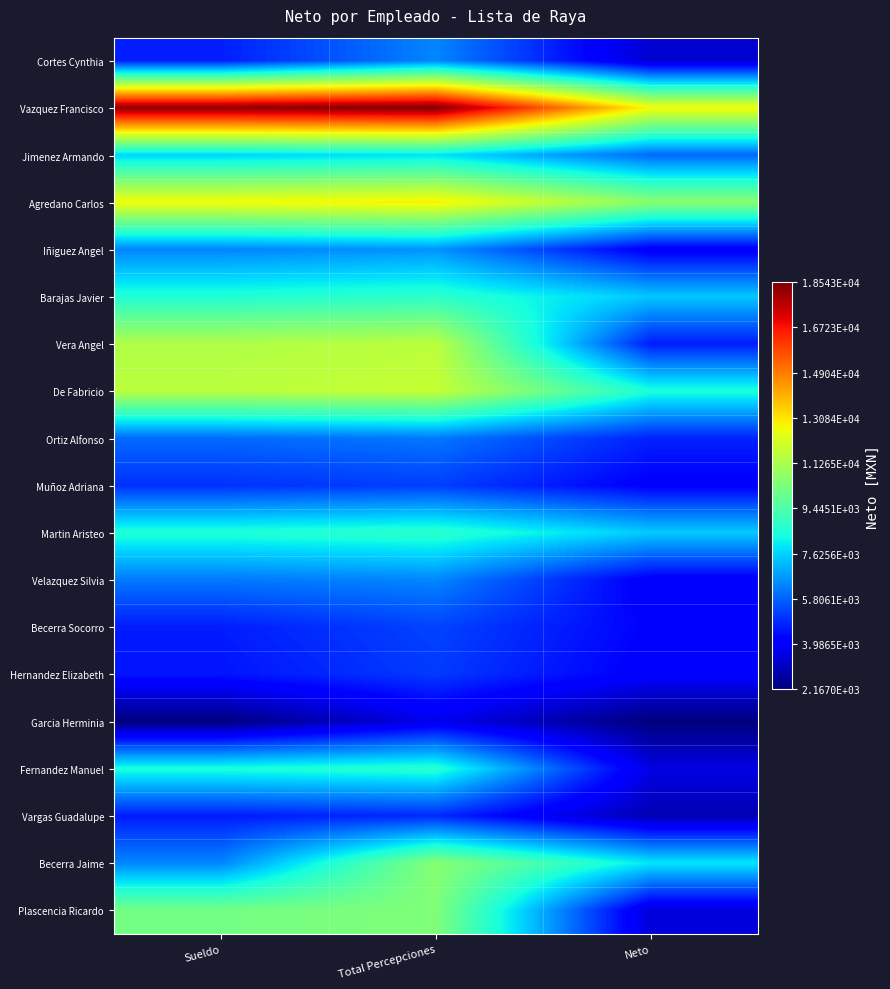

Reading left to right, transcribe all the data shown in this chart.

Cortes Cynthia: Sueldo=4695.0	Total Percepciones=6387.2	Neto=3361.0
Vazquez Francisco: Sueldo=18317.8	Total Percepciones=18542.8	Neto=12706.0
Jimenez Armando: Sueldo=7632.4	Total Percepciones=7857.4	Neto=5897.0
Agredano Carlos: Sueldo=12675.8	Total Percepciones=12900.8	Neto=10638.0
Iñiguez Angel: Sueldo=6374.3	Total Percepciones=6599.3	Neto=4002.0
Barajas Javier: Sueldo=8547.6	Total Percepciones=8772.6	Neto=7444.0
Vera Angel: Sueldo=11389.5	Total Percepciones=11614.5	Neto=4664.0
De Fabricio: Sueldo=11595.1	Total Percepciones=11820.1	Neto=8478.0
Ortiz Alfonso: Sueldo=5936.4	Total Percepciones=6161.4	Neto=4757.0
Muñoz Adriana: Sueldo=5006.9	Total Percepciones=5231.9	Neto=4131.0
Martin Aristeo: Sueldo=8548.3	Total Percepciones=8773.3	Neto=7494.0
Velazquez Silvia: Sueldo=6166.9	Total Percepciones=6391.9	Neto=4023.0
Becerra Socorro: Sueldo=4673.0	Total Percepciones=5315.2	Neto=4215.0
Hernandez Elizabeth: Sueldo=4537.9	Total Percepciones=5168.1	Neto=4096.0
Garcia Herminia: Sueldo=2169.4	Total Percepciones=3750.3	Neto=2167.0
Fernandez Manuel: Sueldo=8460.8	Total Percepciones=8685.8	Neto=3632.0
Vargas Guadalupe: Sueldo=4651.5	Total Percepciones=4876.5	Neto=2907.0
Becerra Jaime: Sueldo=6380.7	Total Percepciones=10593.6	Neto=7945.0
Plascencia Ricardo: Sueldo=10202.7	Total Percepciones=10427.7	Neto=3462.0